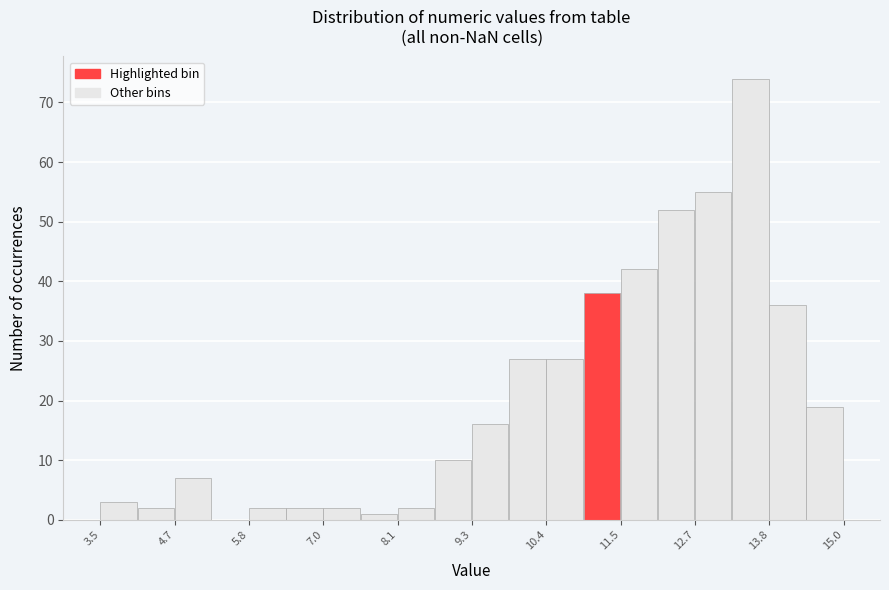

Around what value on the x-axis is the tallest bar? Give the approximate position of its centre, as read against the axis.

13.6